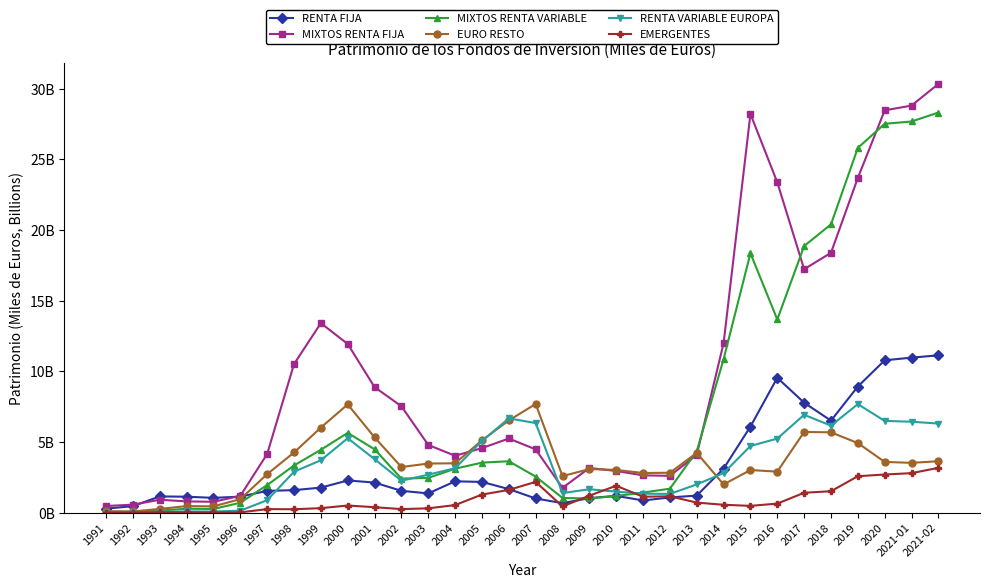

What value does the RENTA FIJA series have at 2015?

6.1